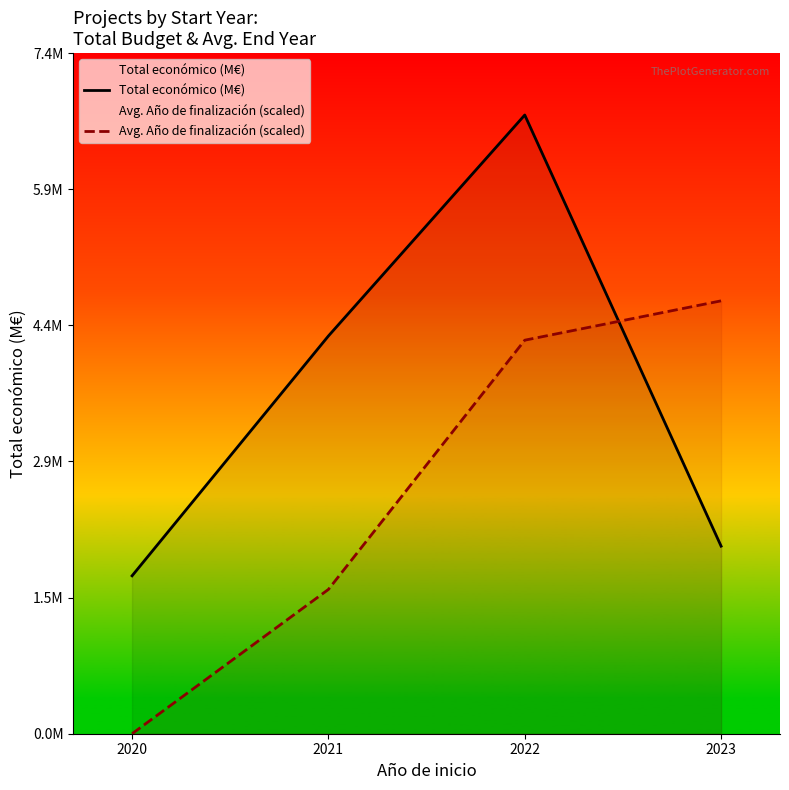

Reading left to right, extract all data points from this chart.

Total económico (M€): 2020=1.7	2021=4.3	2022=6.7	2023=2.0
Avg. Año de finalización (scaled): 2020=0.0	2021=1.6	2022=4.3	2023=4.7